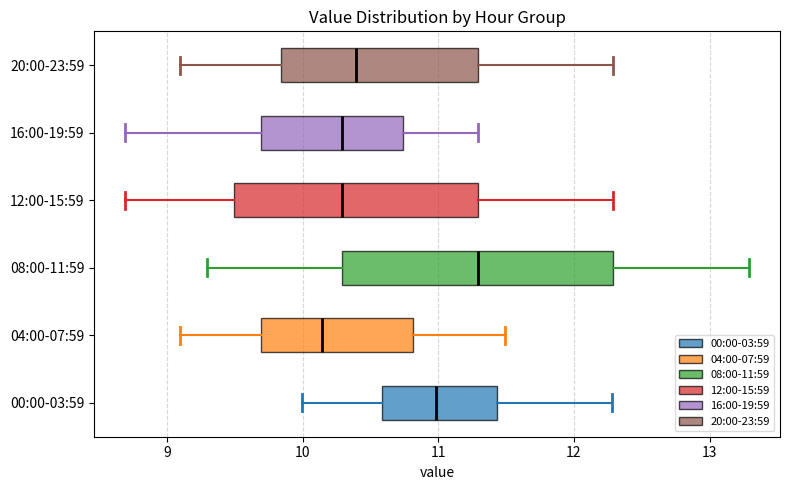

Reading bottom to top, read every box against the x-axis: the position of its median line, the range the box covers, and the ends of its whiskers. The values are not printed on the chart, so give them approximately, as read against the axis.

00:00-03:59: median 11.0, box 10.6 to 11.4, whiskers 10.0 to 12.3
04:00-07:59: median 10.1, box 9.7 to 10.8, whiskers 9.1 to 11.5
08:00-11:59: median 11.3, box 10.3 to 12.3, whiskers 9.3 to 13.3
12:00-15:59: median 10.3, box 9.5 to 11.3, whiskers 8.7 to 12.3
16:00-19:59: median 10.3, box 9.7 to 10.7, whiskers 8.7 to 11.3
20:00-23:59: median 10.4, box 9.8 to 11.3, whiskers 9.1 to 12.3